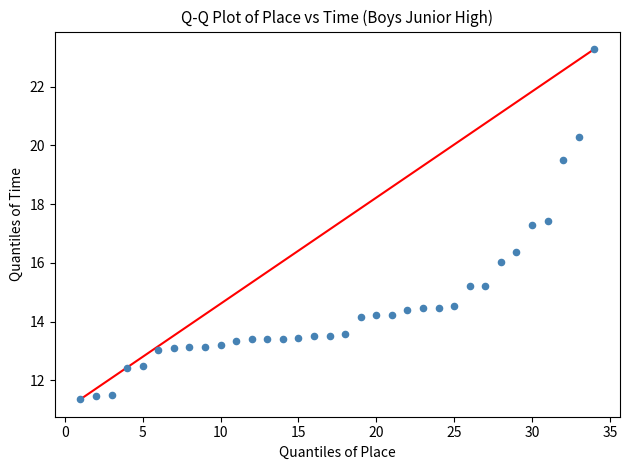

What is the range of Y values (max minus min)?

11.9